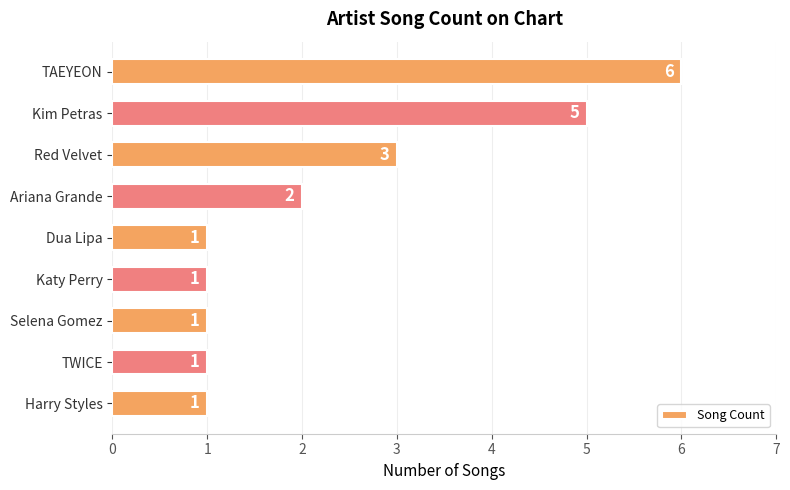

The value at TWICE is 1. True or false?

True